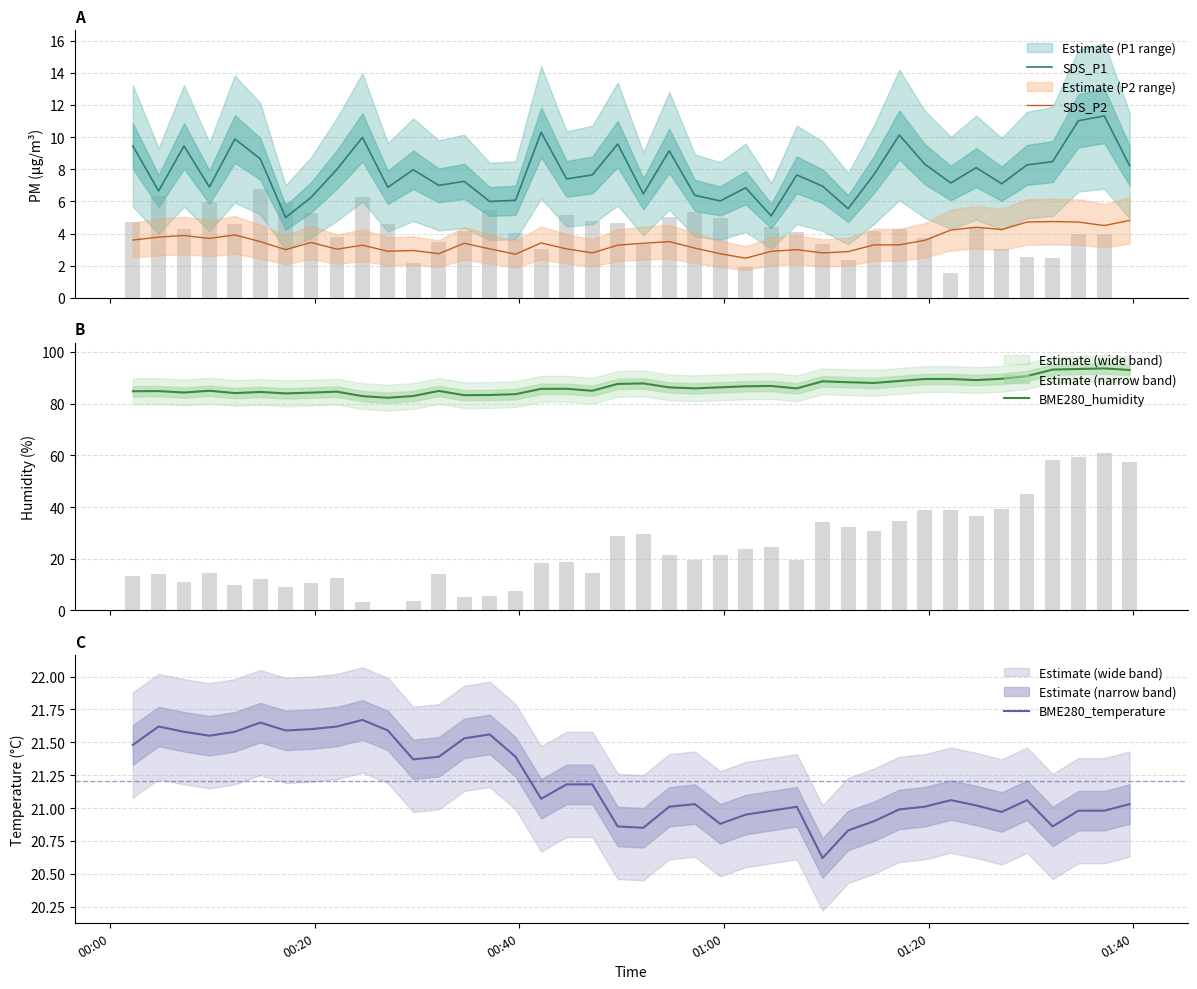

At how many categories does at least one series exceed 54?

40